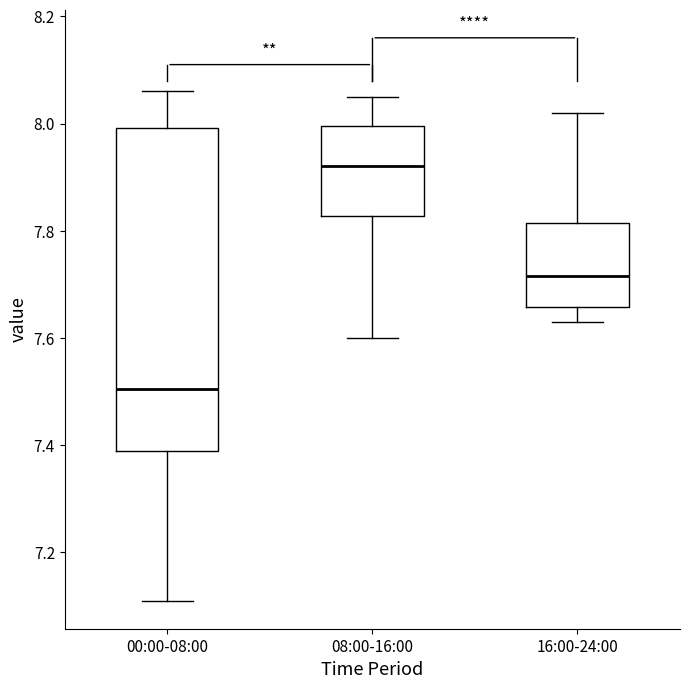

Where is the upper edge of the box for 16:00-24:00 on the y-axis? The values are not printed on the chart, so give them approximately, as read against the axis.

7.82